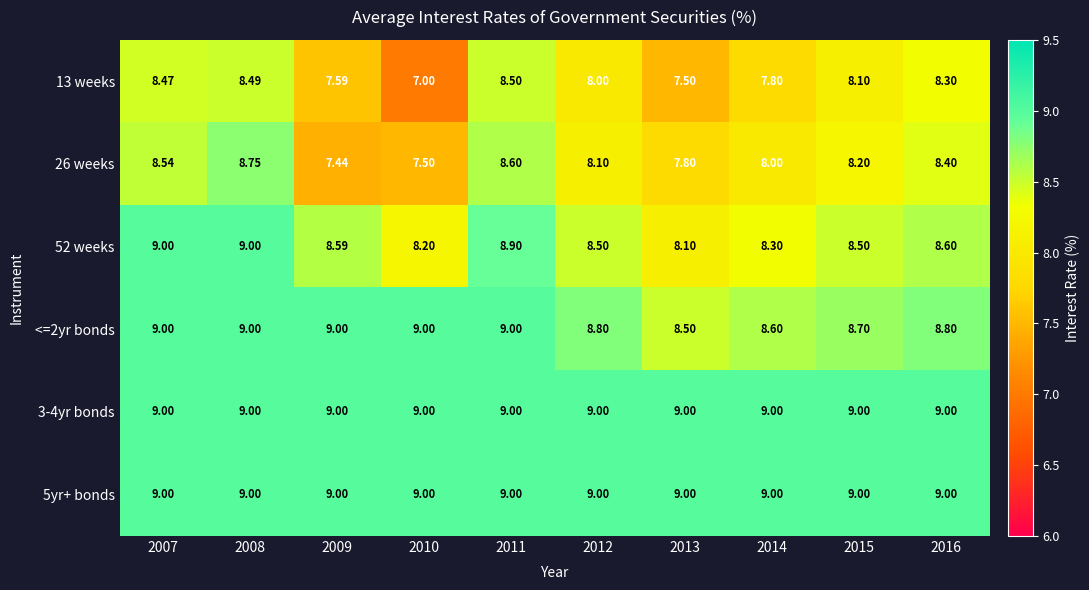

How many series are shown in this chart?

6